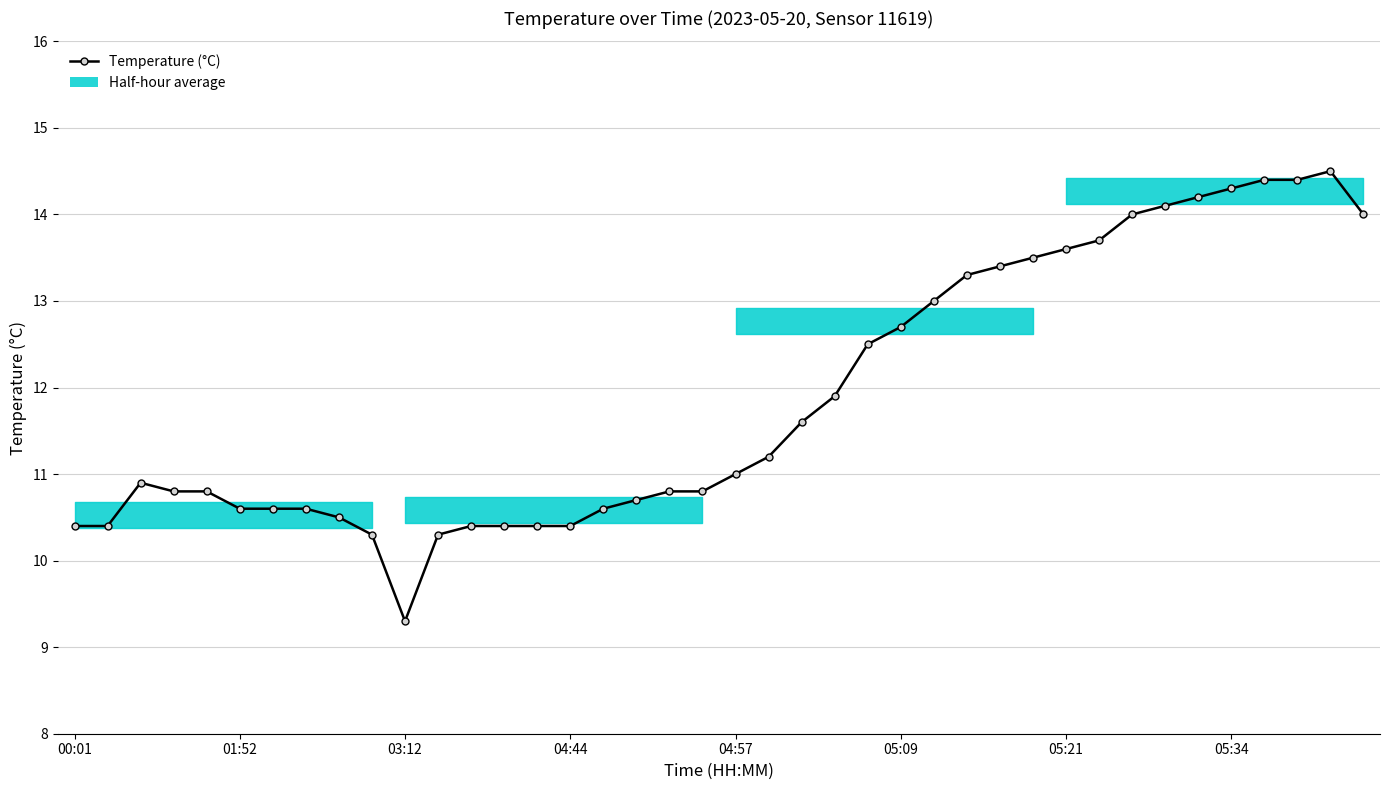

How many lines are shown in the chart?

1